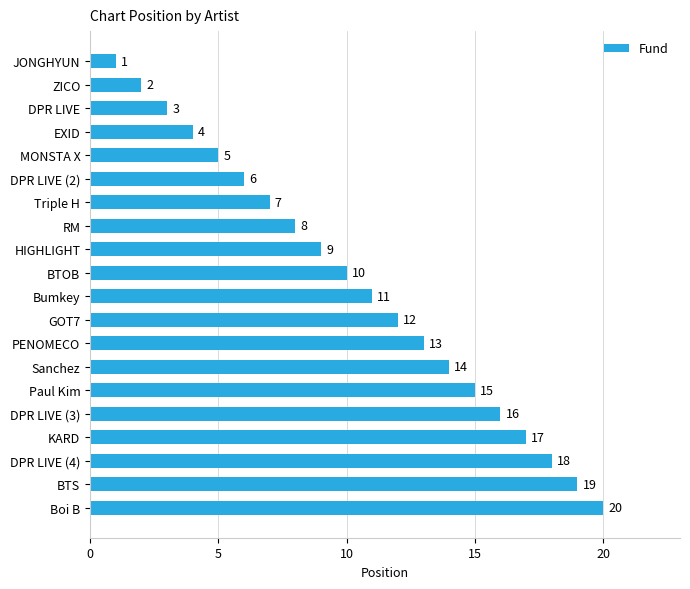

True or false: the data shows 6 at EXID.

False